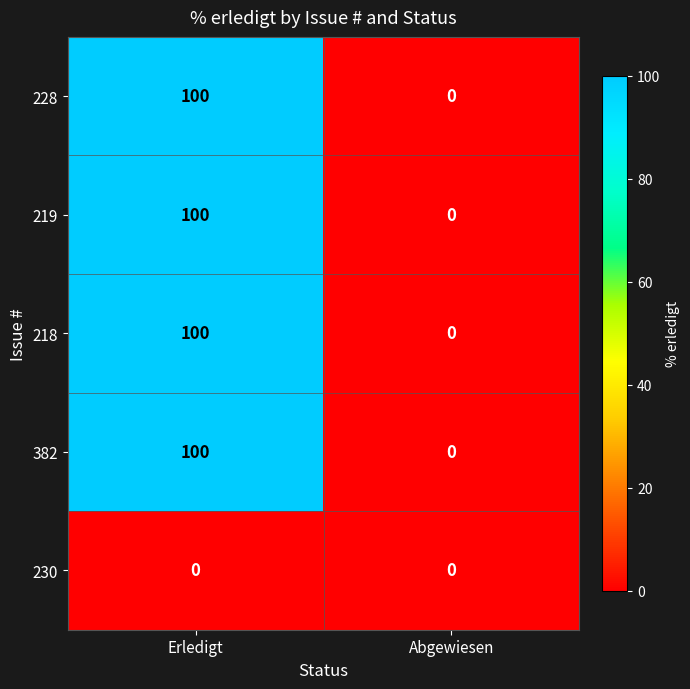

Is it true that 382 equals 100 at Erledigt?

True